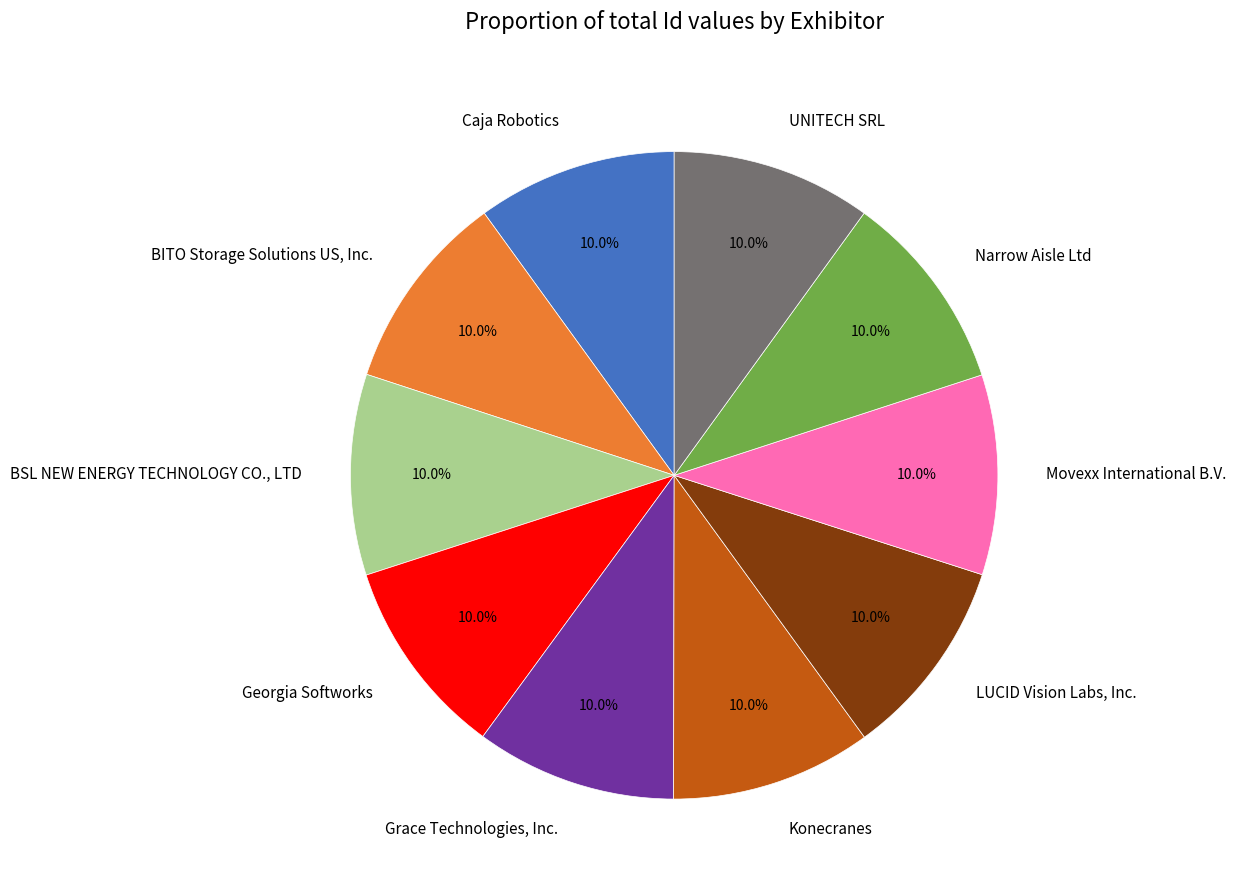

The Movexx International B.V. slice represents 10% of the pie. True or false?

True